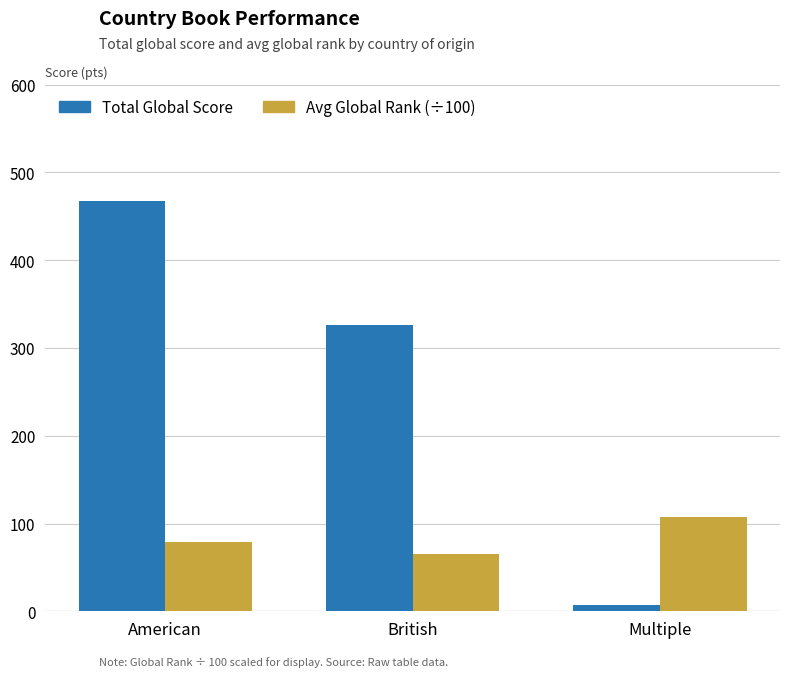

What is the approximate value of Total Global Score at Multiple?

7.0